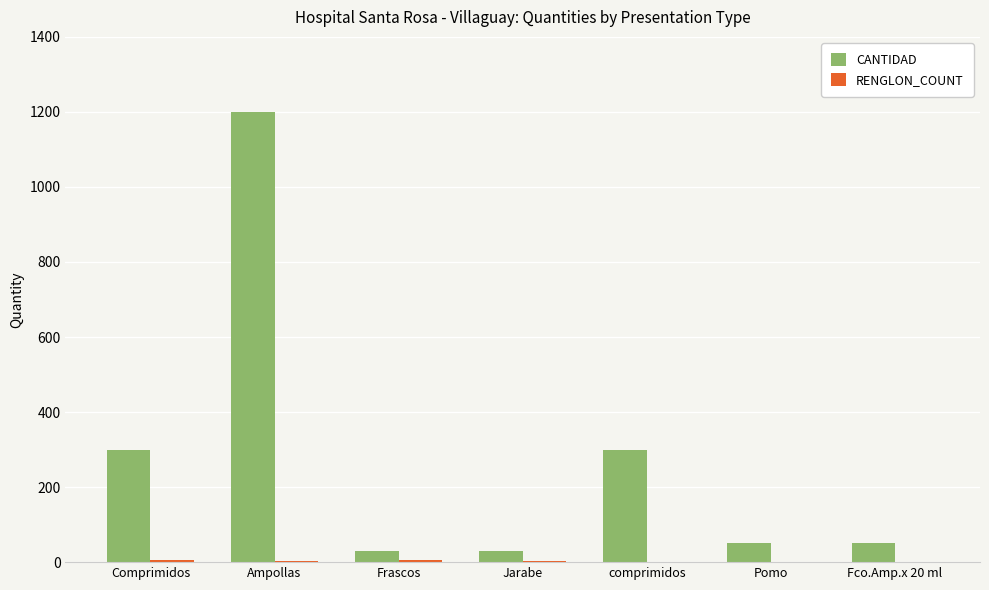

How many categories are shown in the chart?

7